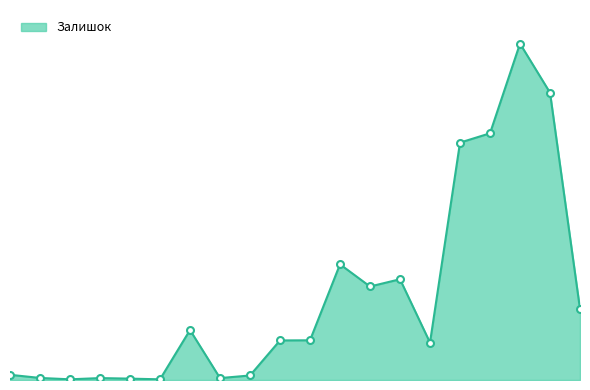

Is this an area chart (filled region under the line)?

Yes